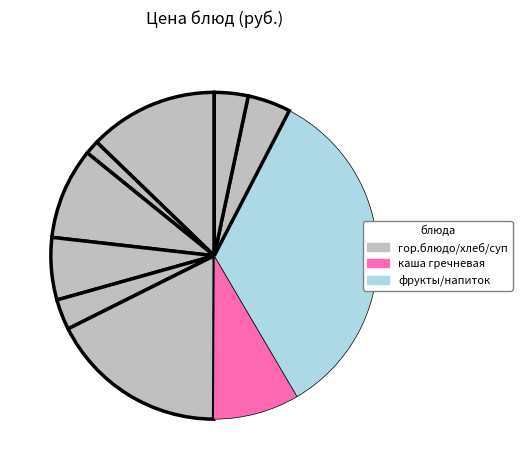

How many slices are in this pie chart?

10